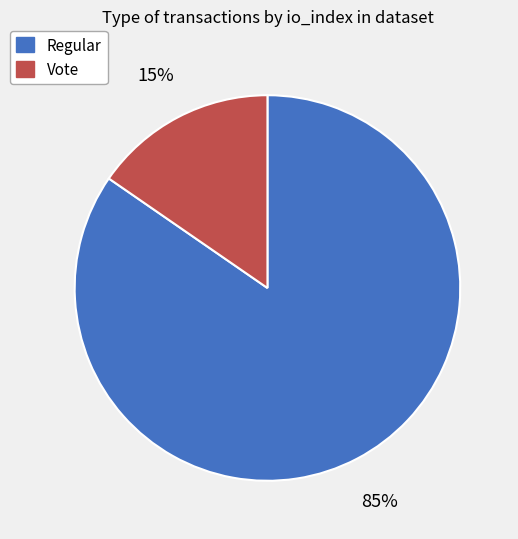

To the nearest percent, what percentage of the pie is Regular?

85%